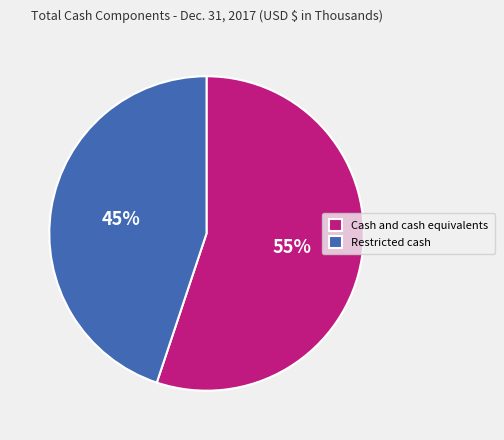

What is the smallest slice in the pie chart?

Restricted cash